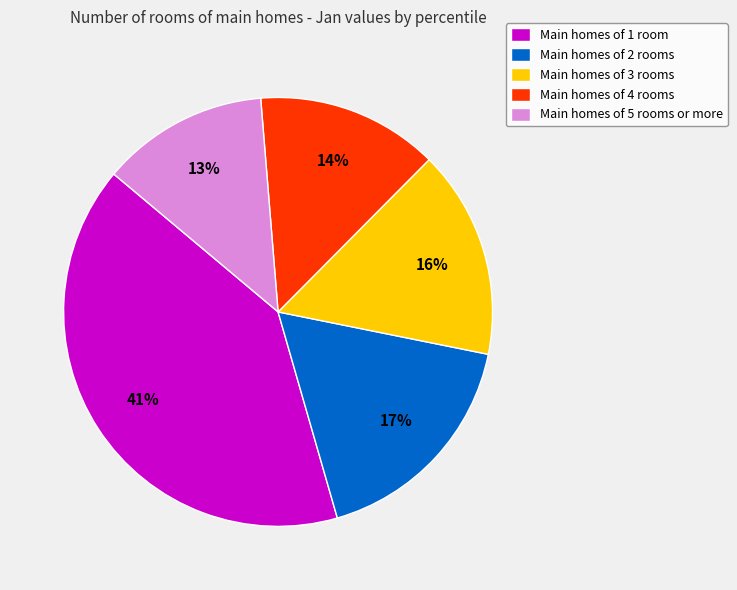

Does any single category account for the majority?

No